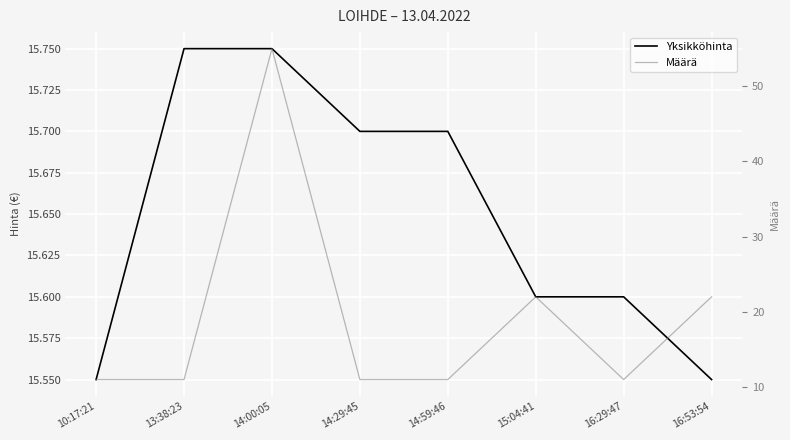

What is the sum of all Yksikköhinta values?

125.2